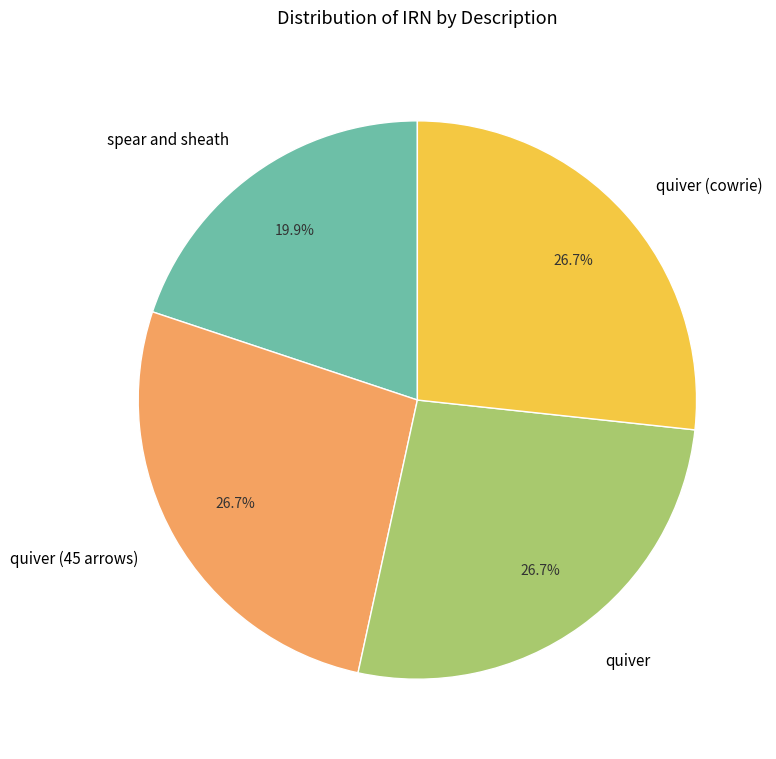

What percentage is the quiver (45 arrows) slice, to the nearest percent?

27%